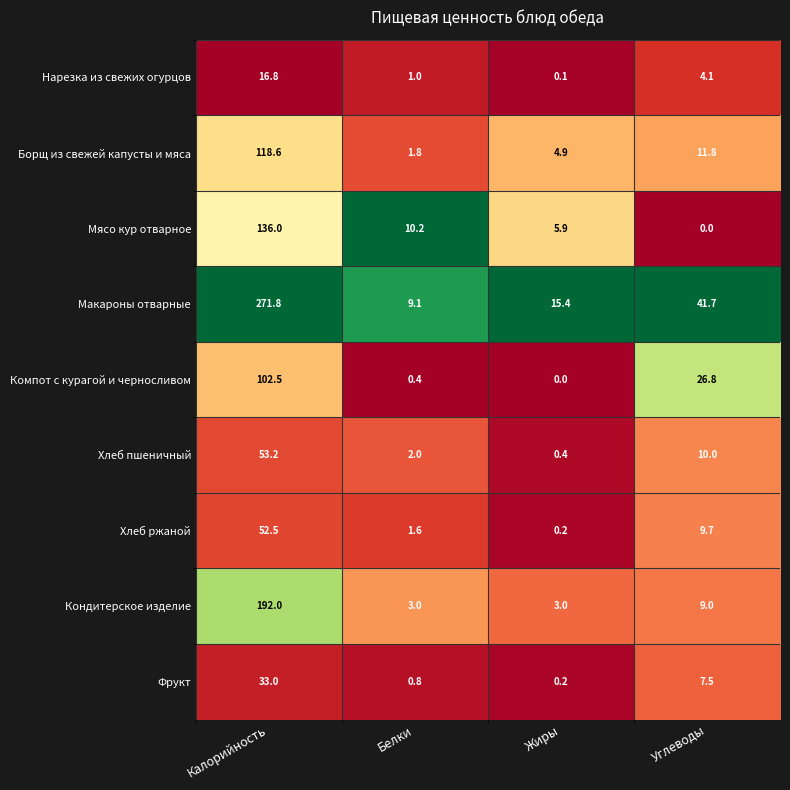

Which category has the lowest value in the Хлеб пшеничный series?

Жиры